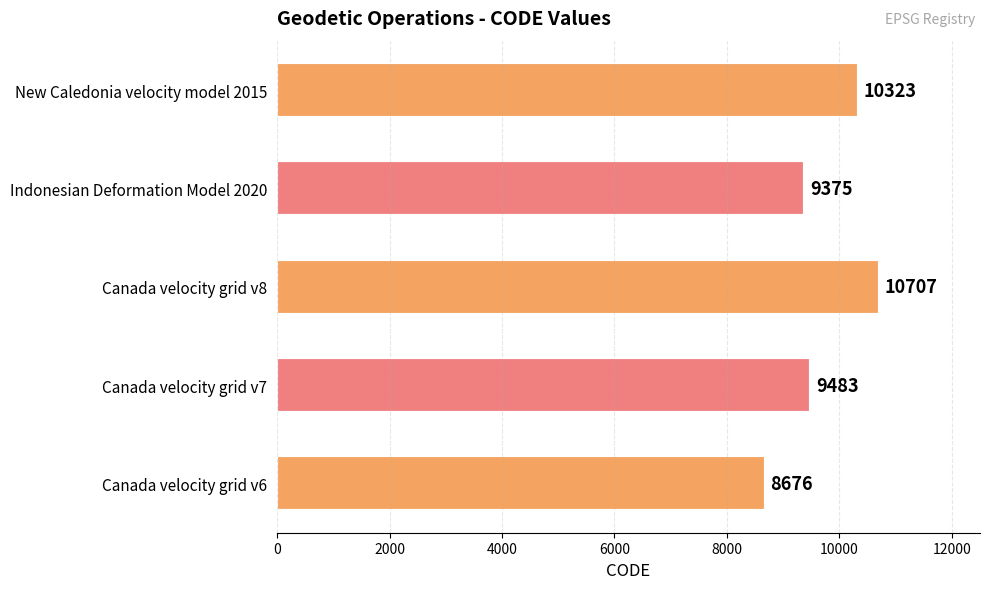

What is the average value?

9713